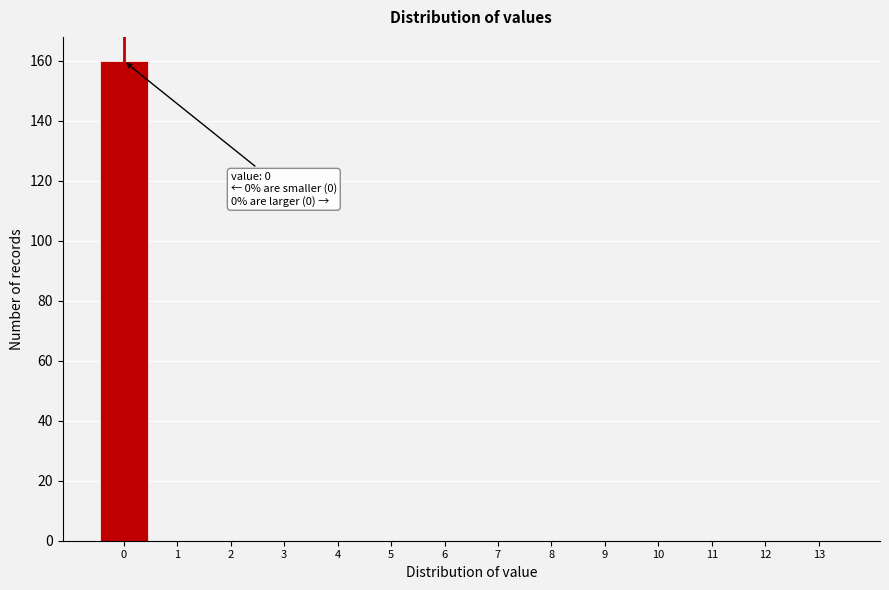

Reading left to right, extract all data points from this chart.

0=160	1=0	2=0	3=0	4=0	5=0	6=0	7=0	8=0	9=0	10=0	11=0	12=0	13=0